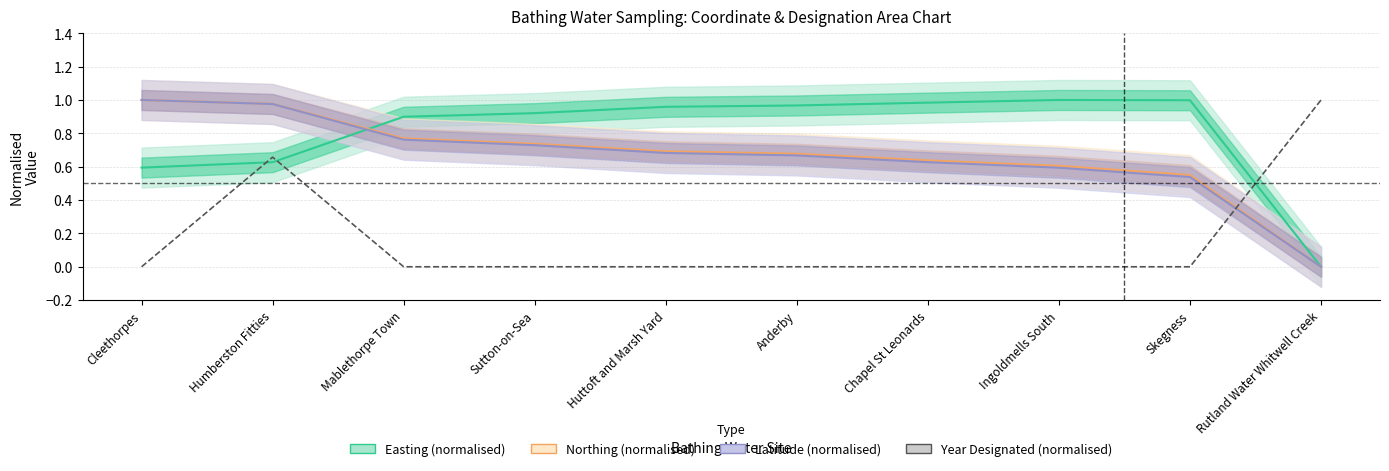

What is the value of the Northing (normalised) point at the 2nd from the left?

1.0